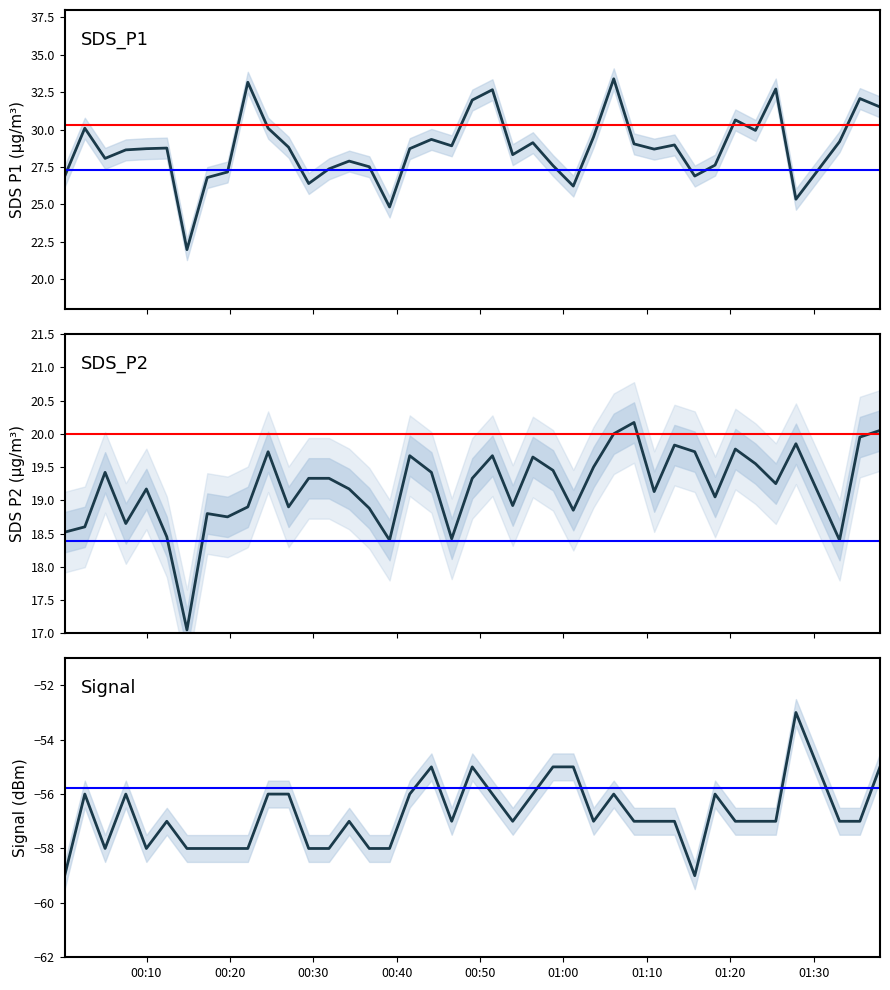

True or false: SDS_P2 and Signal intersect in this chart.

False